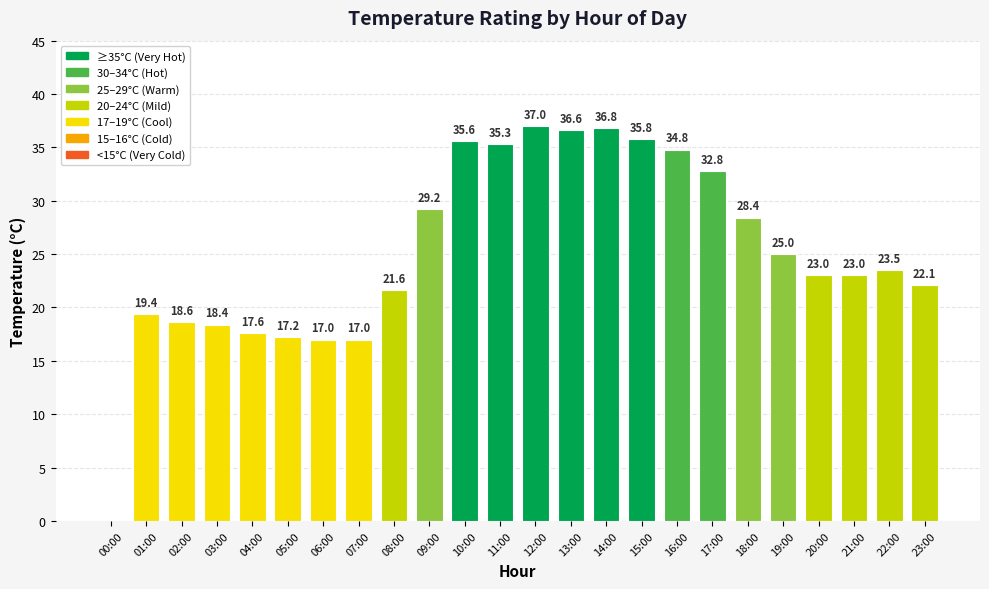

Reading right to left, what are all the values shown in this chart?

22.1	23.5	23.0	23.0	25.0	28.4	32.8	34.8	35.8	36.8	36.6	37.0	35.3	35.6	29.2	21.6	17.0	17.0	17.2	17.6	18.4	18.6	19.4	0.0